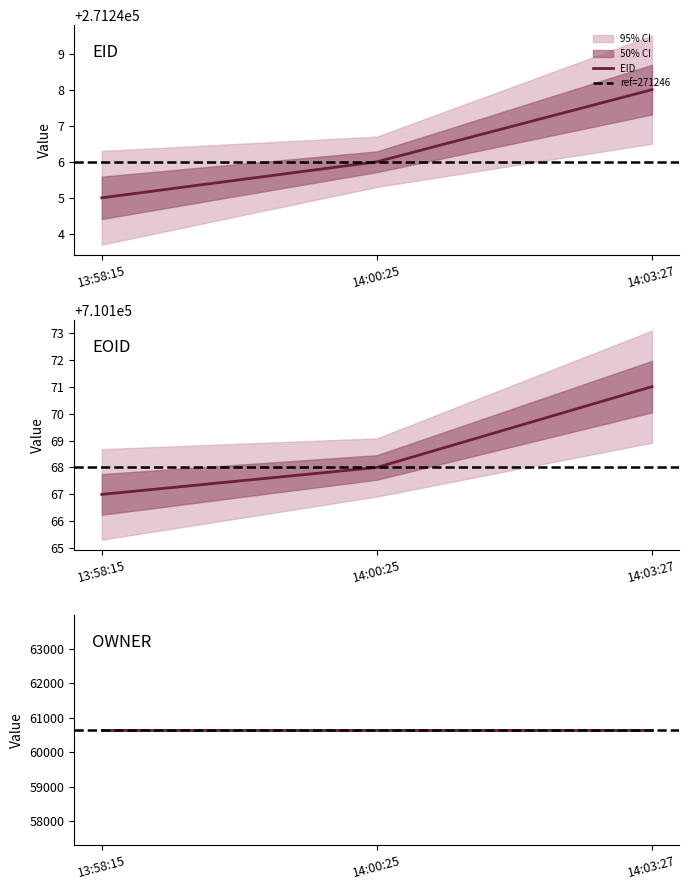

Rank the categories by EID value from lowest to highest.

13:58:15, 14:00:25, 14:03:27